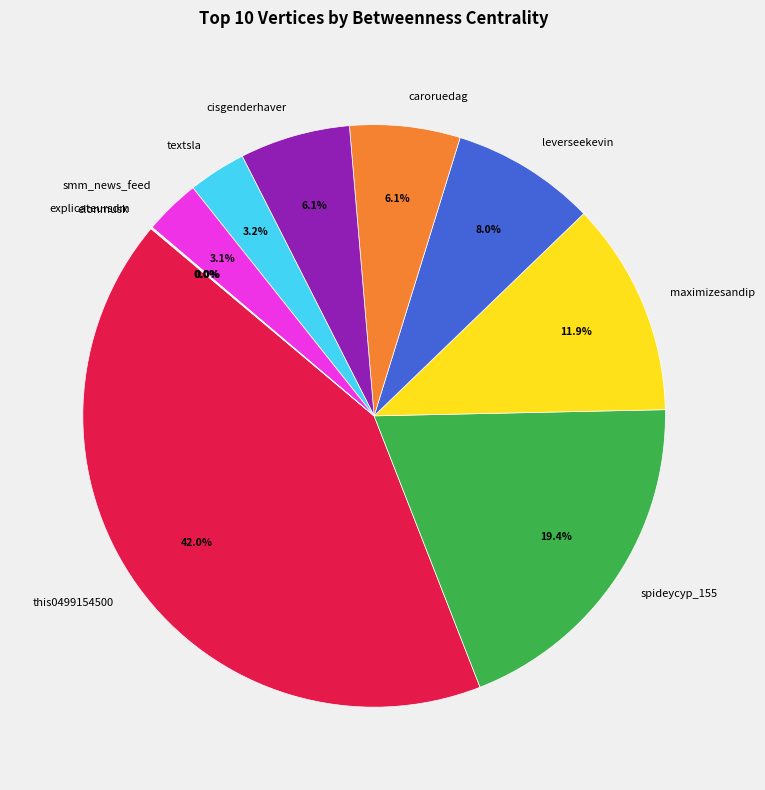

Is there a majority slice in this chart?

No